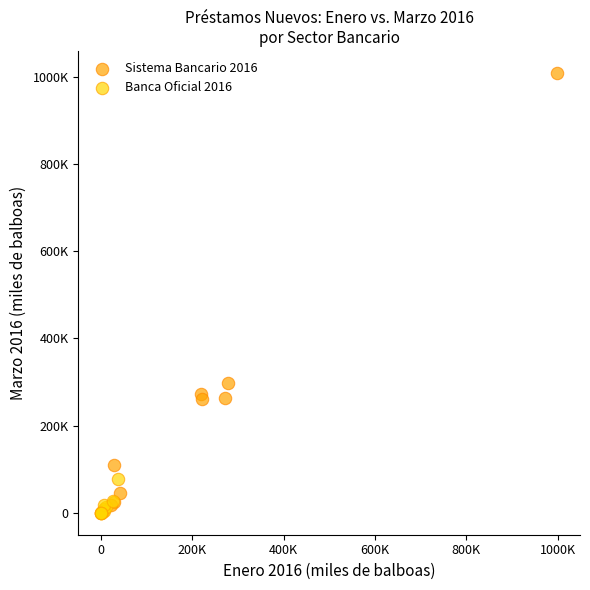

What are all the series names shown in the legend?

Sistema Bancario 2016, Banca Oficial 2016